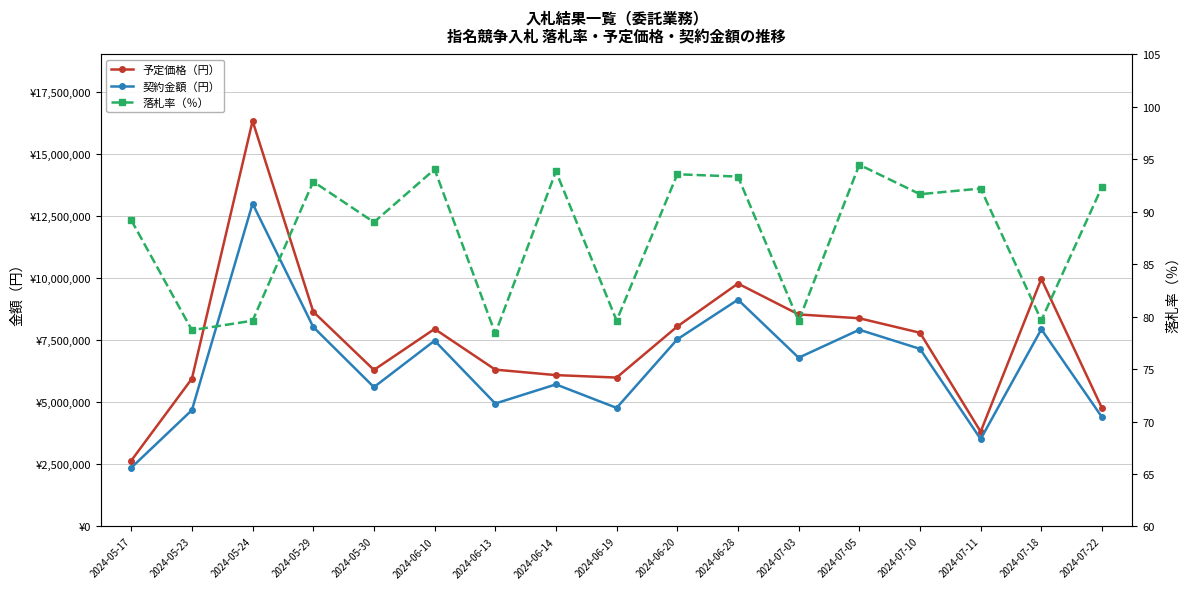

At how many categories does at least one series exceed 11609361?

1